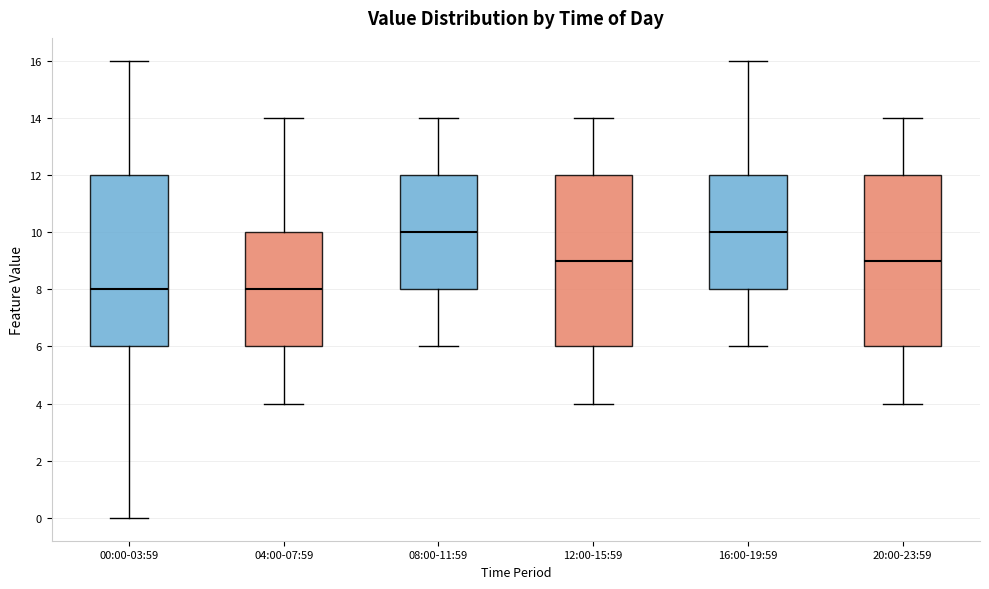

Reading left to right, read every box against the y-axis: the position of its median line, the range the box covers, and the ends of its whiskers. The values are not printed on the chart, so give them approximately, as read against the axis.

00:00-03:59: median 8, box 6 to 12, whiskers 0 to 16
04:00-07:59: median 8, box 6 to 10, whiskers 4 to 14
08:00-11:59: median 10, box 8 to 12, whiskers 6 to 14
12:00-15:59: median 9, box 6 to 12, whiskers 4 to 14
16:00-19:59: median 10, box 8 to 12, whiskers 6 to 16
20:00-23:59: median 9, box 6 to 12, whiskers 4 to 14